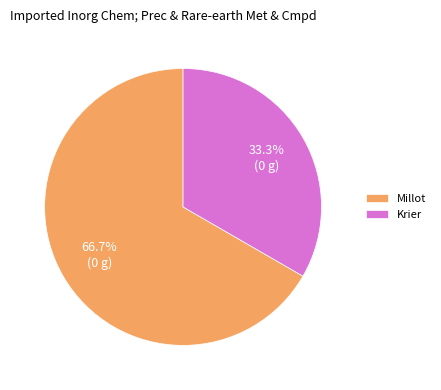

Is it true that Millot is 73% of the pie?

False